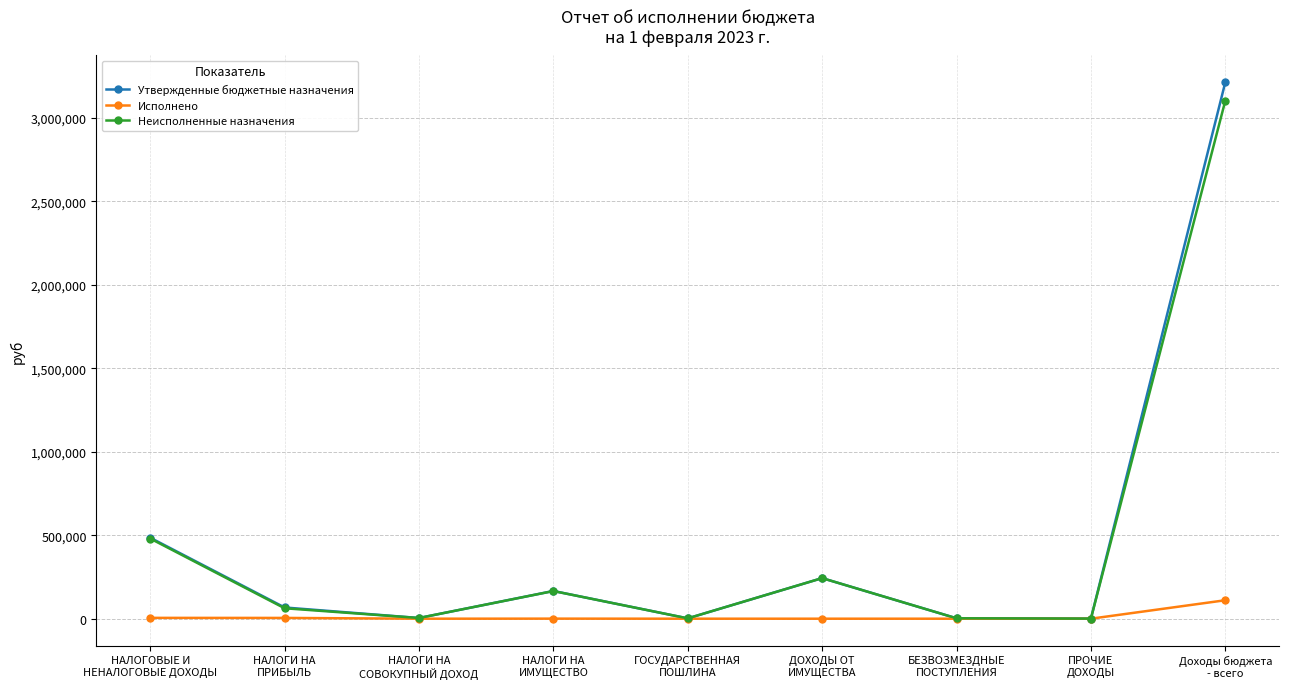

Which series has the largest range (max minus min)?

Утвержденные бюджетные назначения